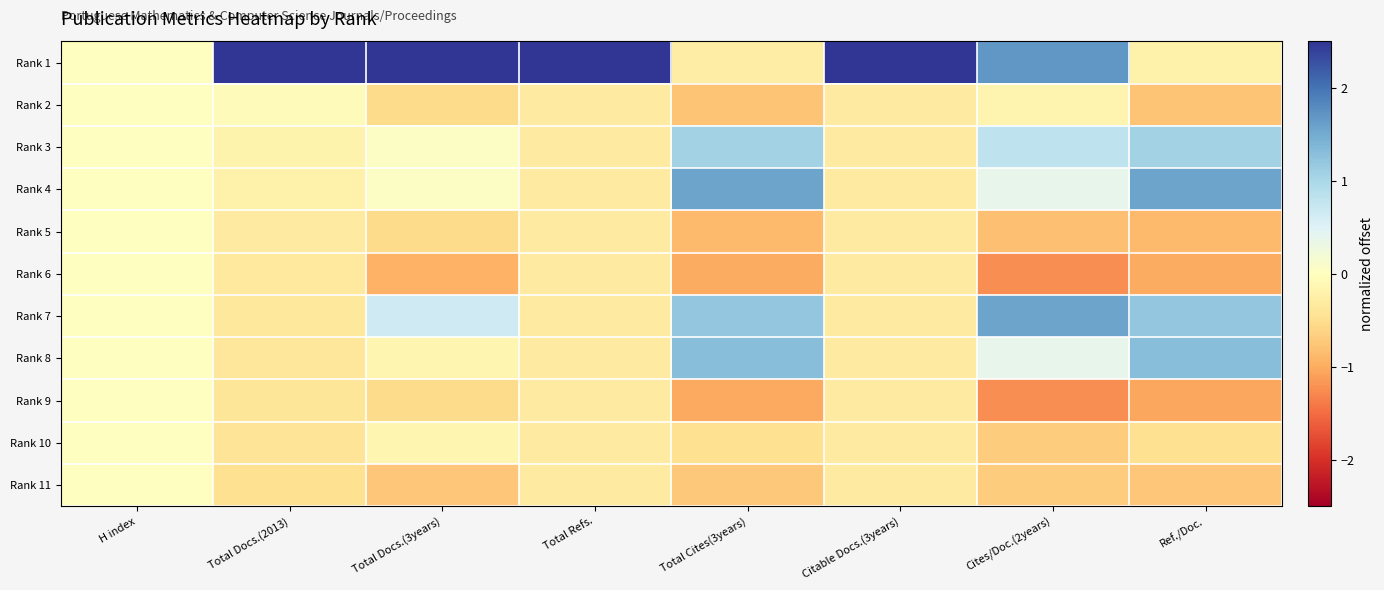

What is the minimum value shown in the chart?

-1.2